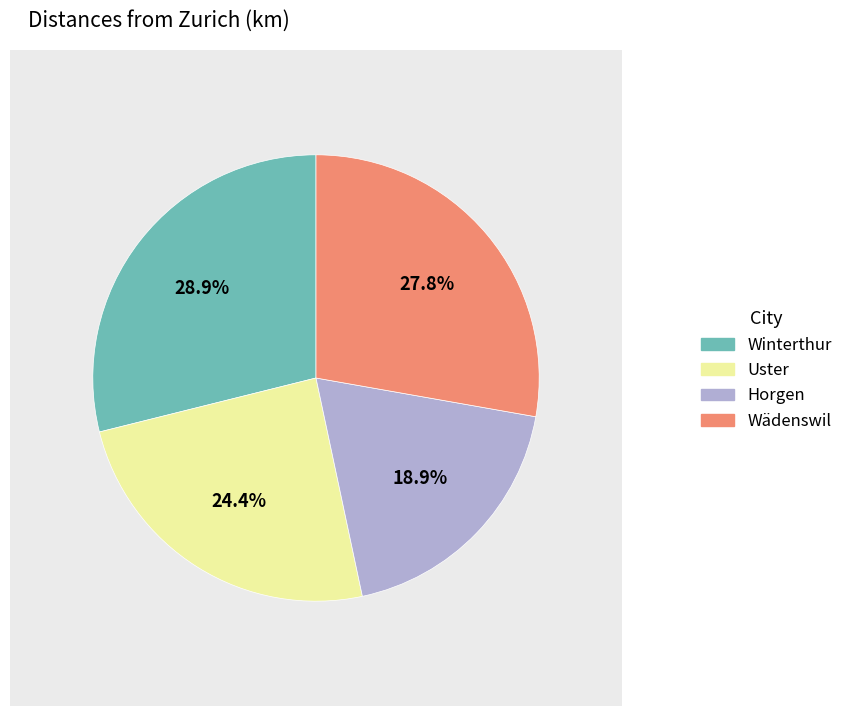

Does any single category account for the majority?

No